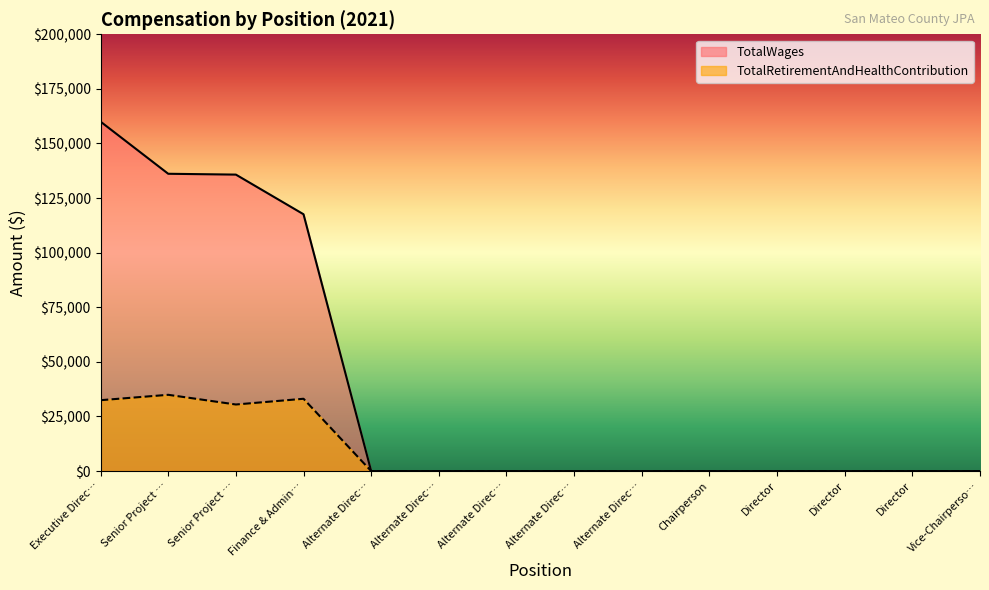

True or false: TotalWages has more than 1 points higher than both neighbors.

False